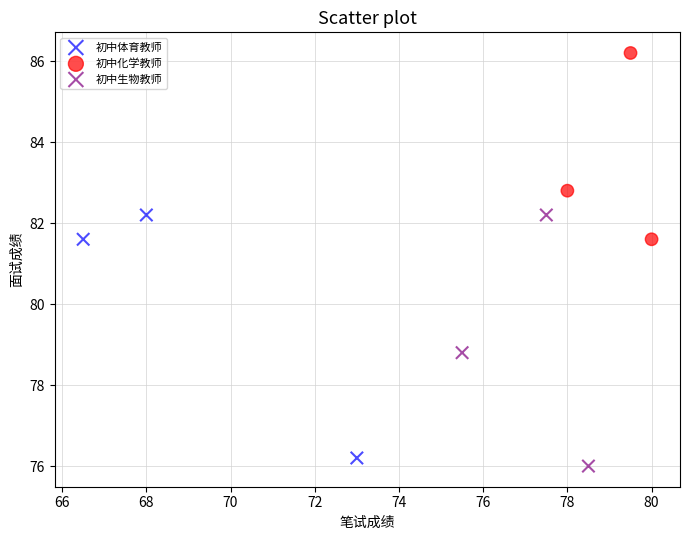

Which series contains the highest Y value?

初中化学教师